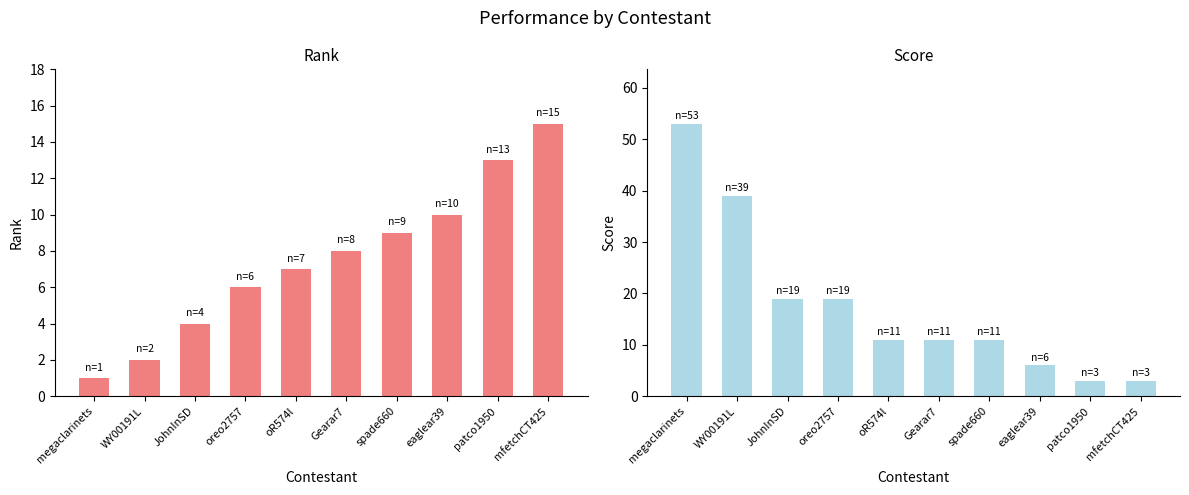

Reading right to left, transcribe all the data shown in this chart.

rank: mfetchCT425=15	patco1950=13	eaglear39=10	spade660=9	Gearar7=8	oR574l=7	oreo2757=6	JohnInSD=4	WY00191L=2	megaclarinets=1
score: mfetchCT425=3	patco1950=3	eaglear39=6	spade660=11	Gearar7=11	oR574l=11	oreo2757=19	JohnInSD=19	WY00191L=39	megaclarinets=53